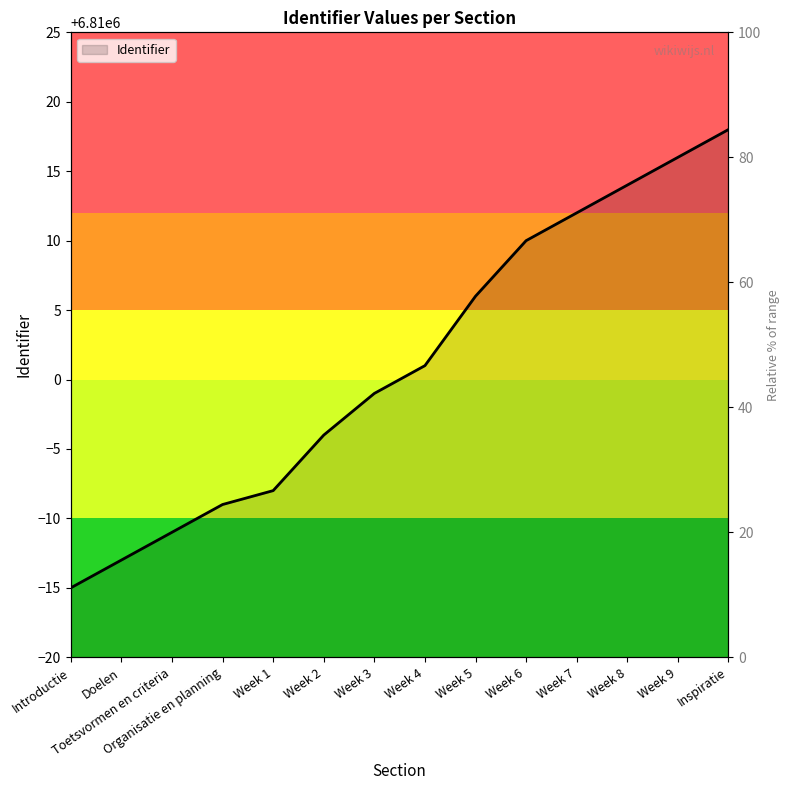

What is the sum of the values at Week 5 and Week 2?

13620002